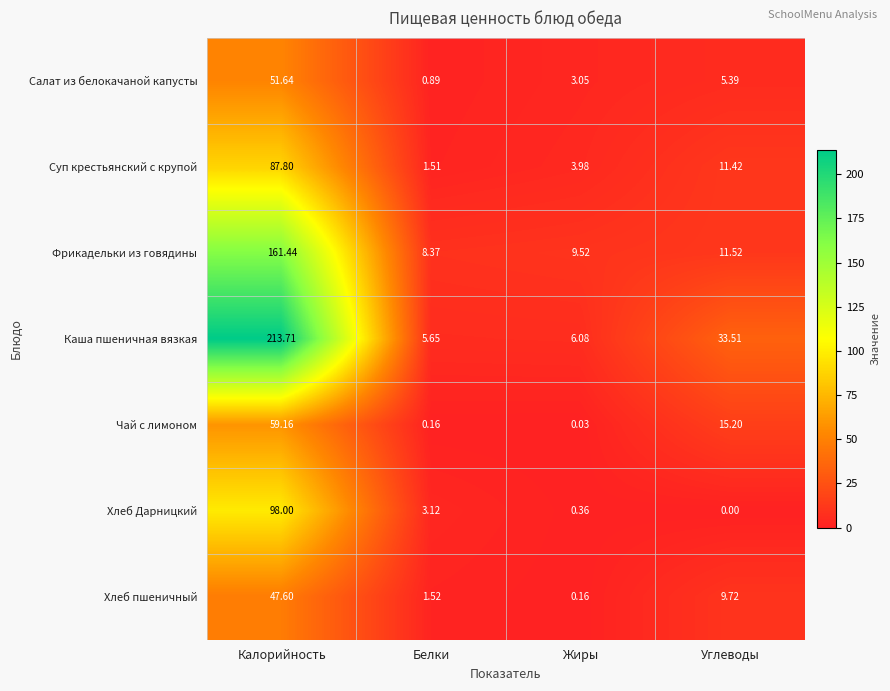

Which series changed the most between Калорийность and Жиры?

Каша пшеничная вязкая